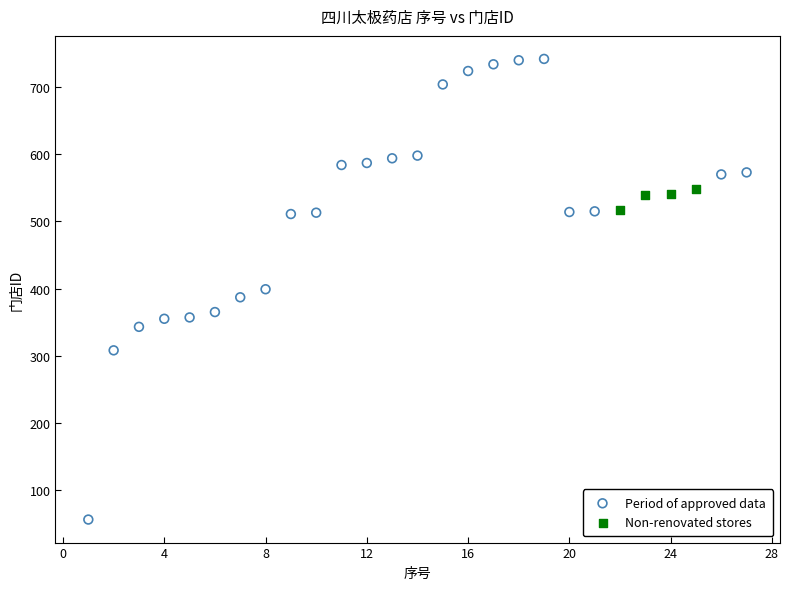

Which series contains the highest Y value?

Period of approved data